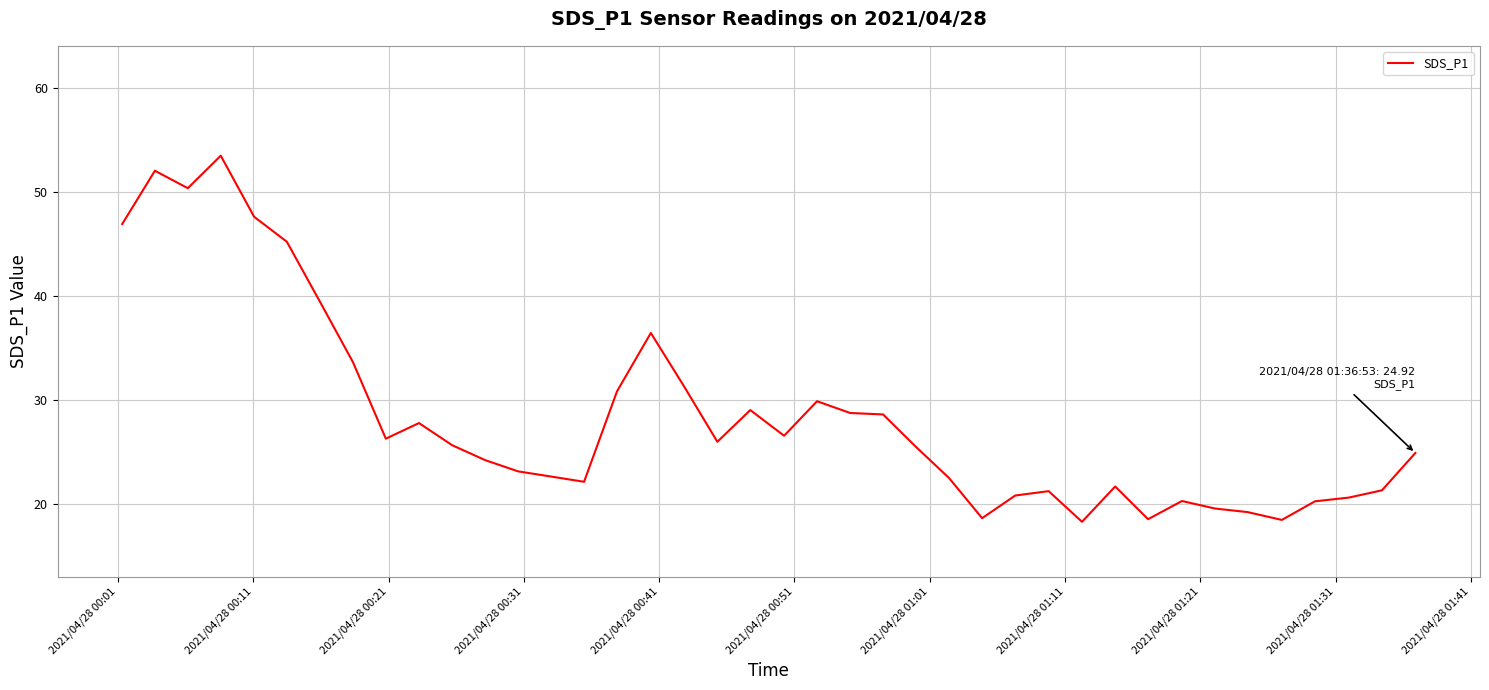

What is the greatest value displayed?

53.5